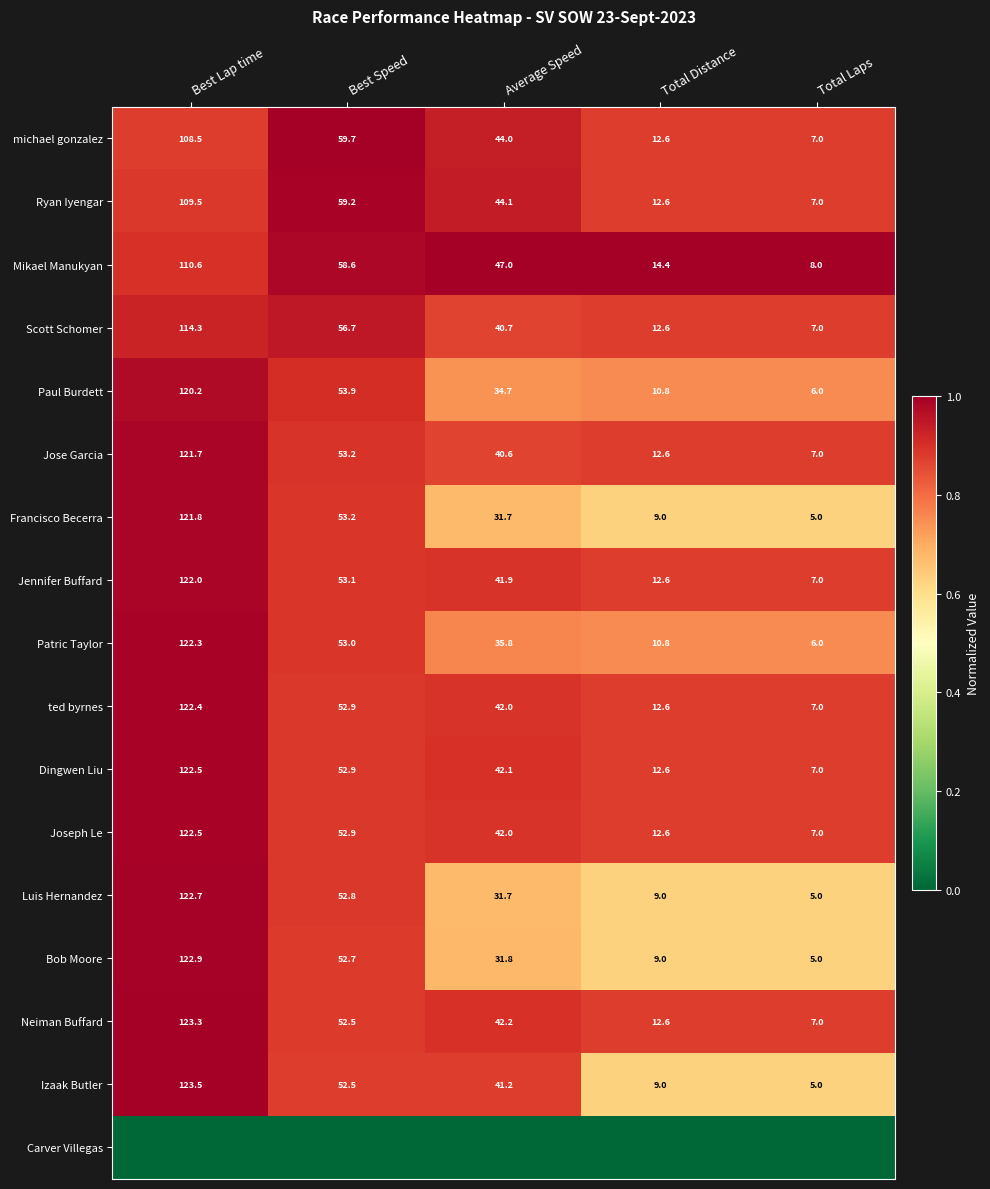

Which has a higher value, Best Speed or Average Speed?

Best Speed